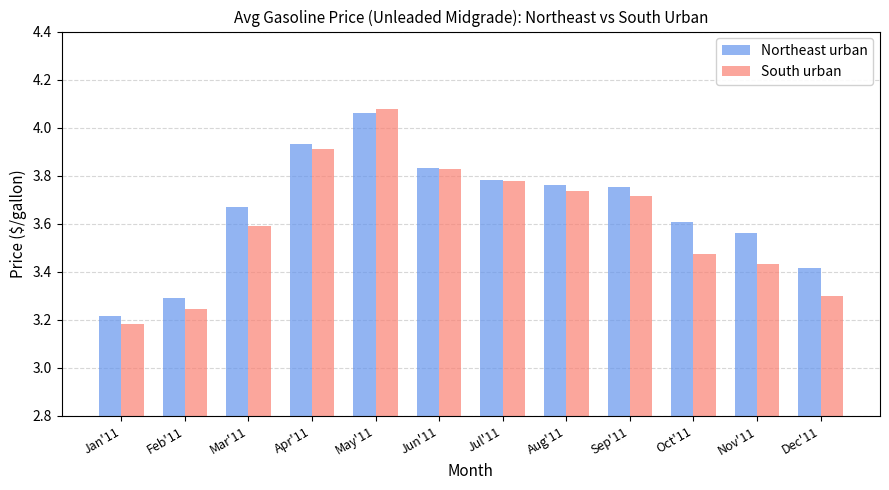

Which series has the widest spread of values?

South urban